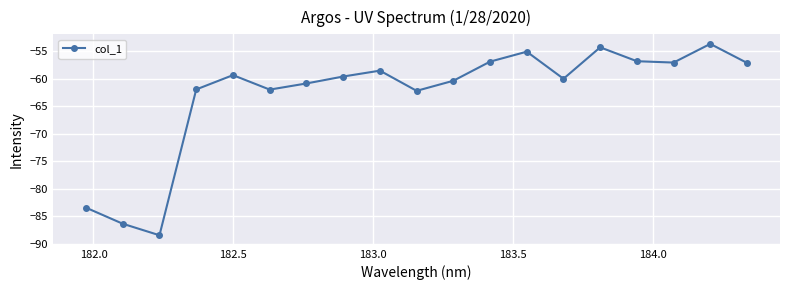

Is this an area chart (filled region under the line)?

No